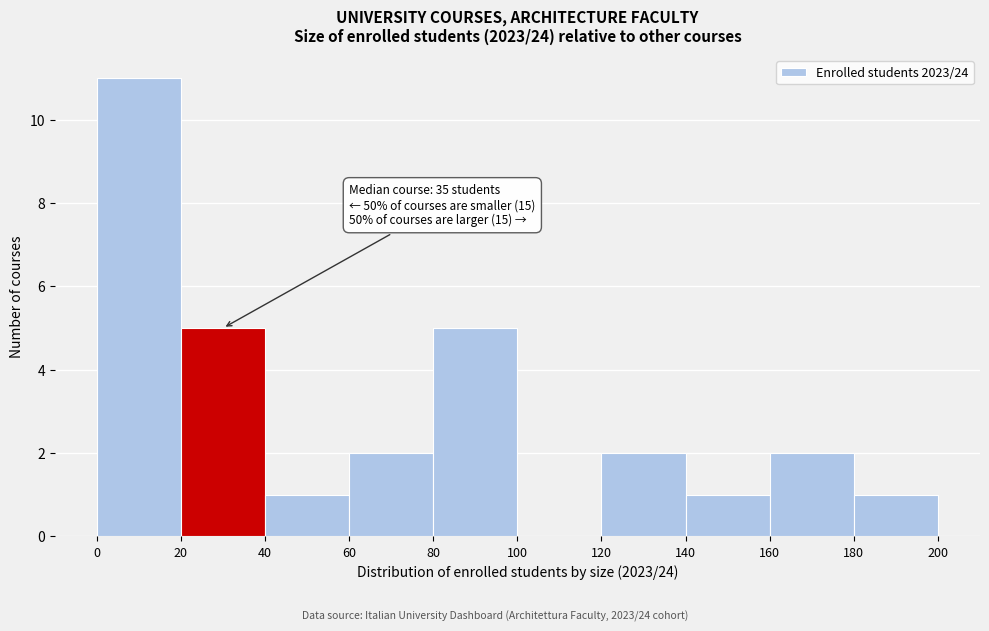

Which range on the x-axis has the tallest bar?

0 to 20